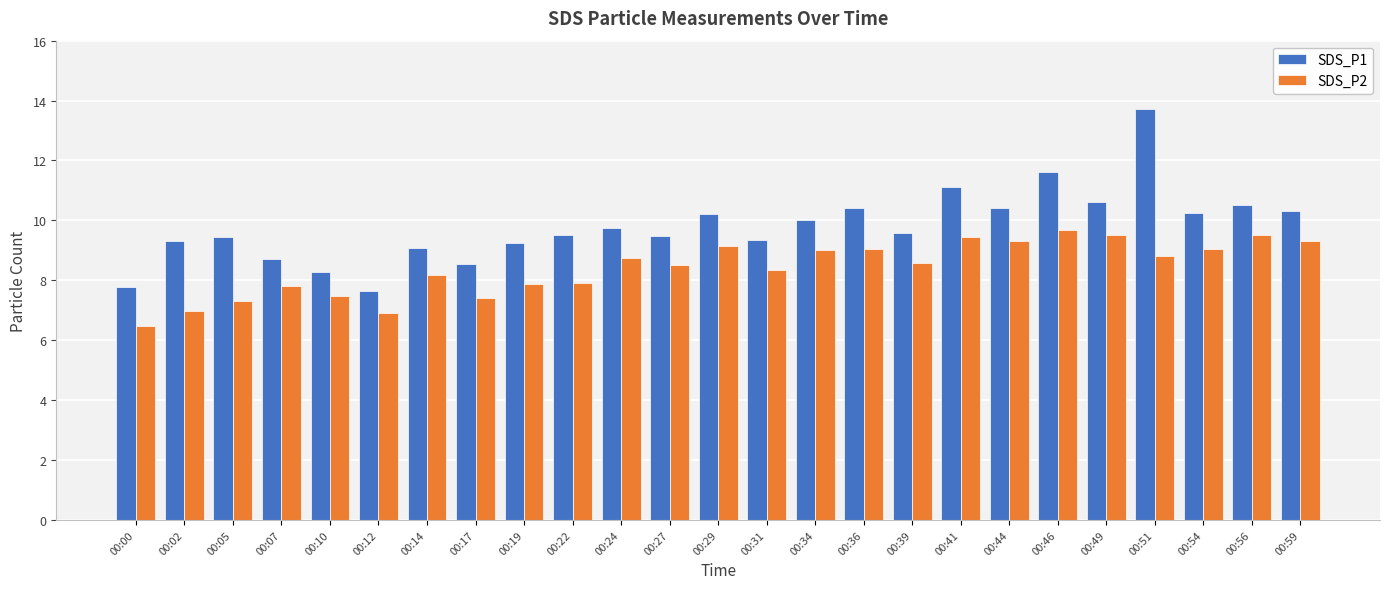

Read the SDS_P2 value at 00:02.

7.0